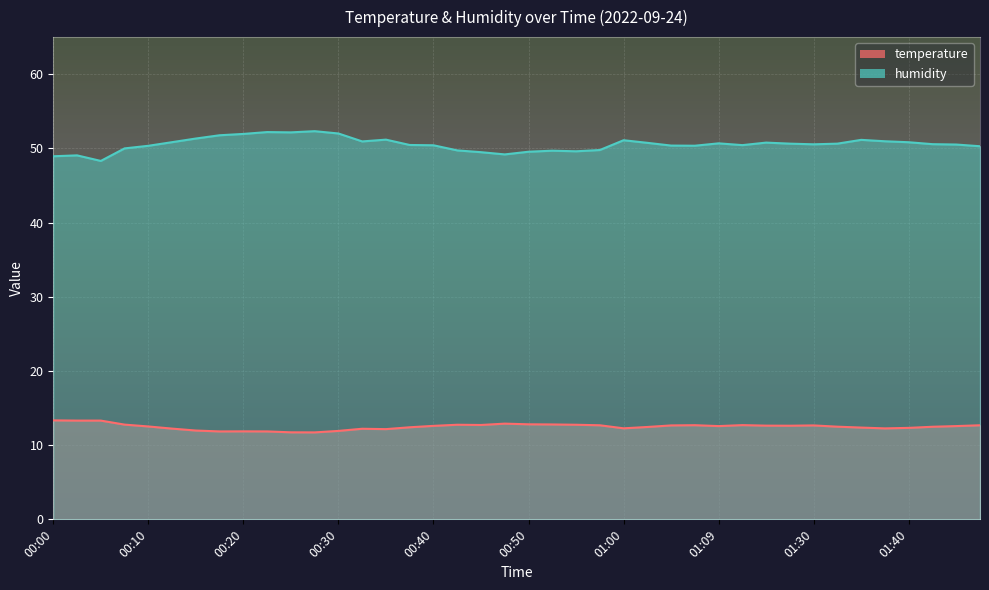

At which label does humidity reach its minimum?

00:05